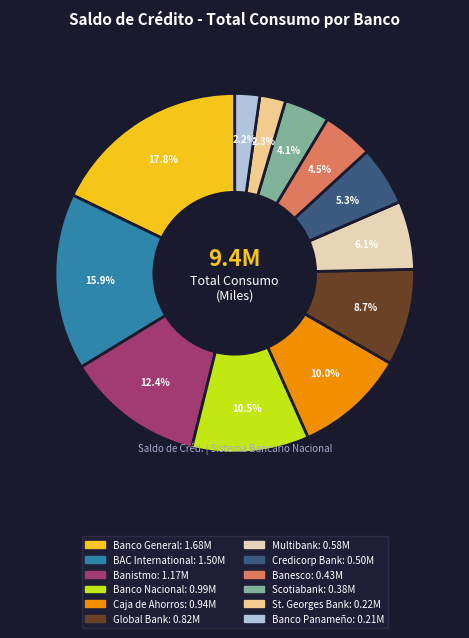

What percentage do Banco Nacional and Global Bank together represent?

19.2%